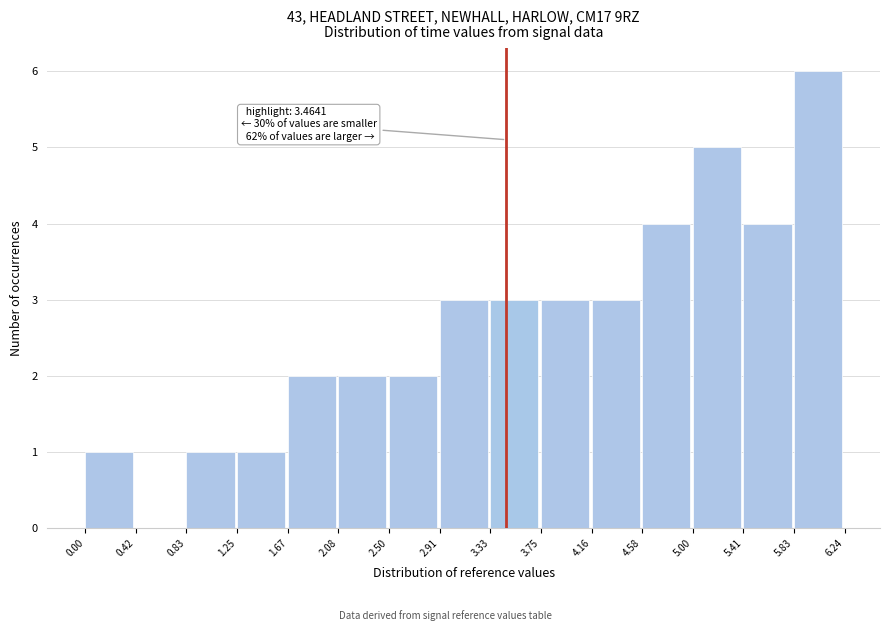

Over which range of the x-axis is the bar tallest?

5.83 to 6.24